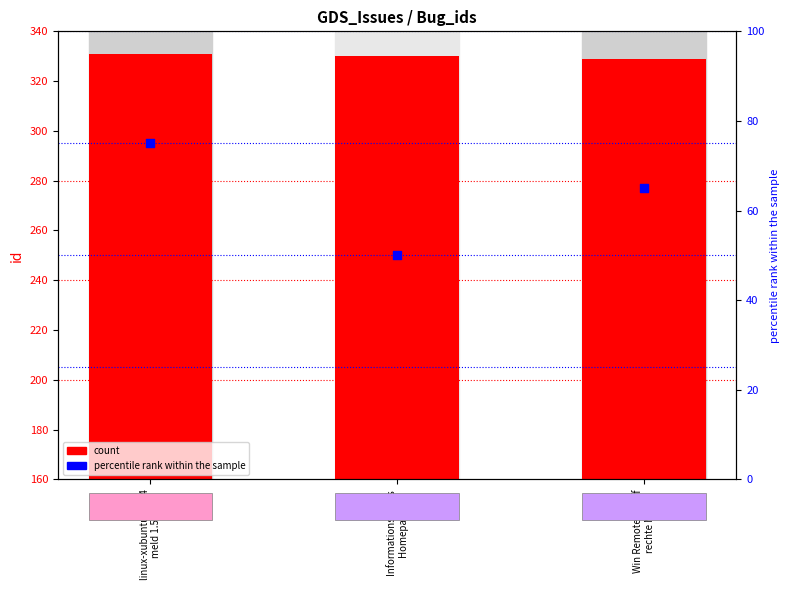

Is the value of id (count) at linux-xubuntu 12.04
meld 1.5.3 greater than the value of percentile rank within the sample at Informationschaos
Homepage?

Yes